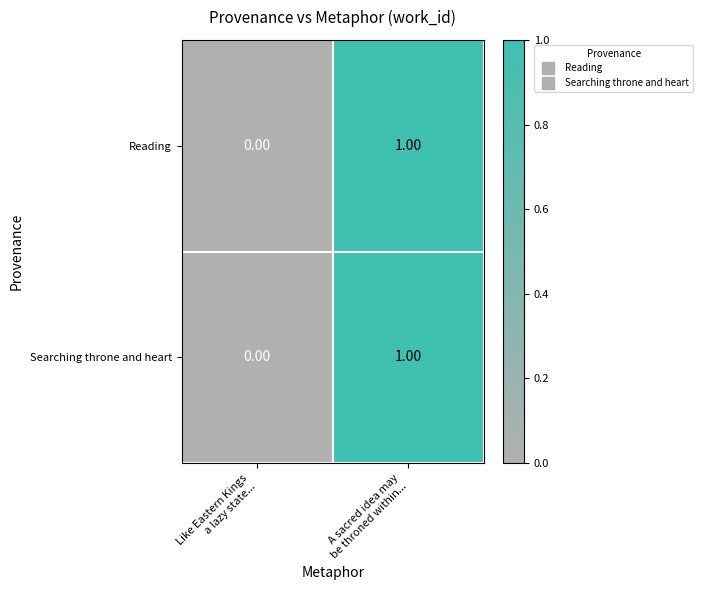

How many positive values does the Reading series have?

1